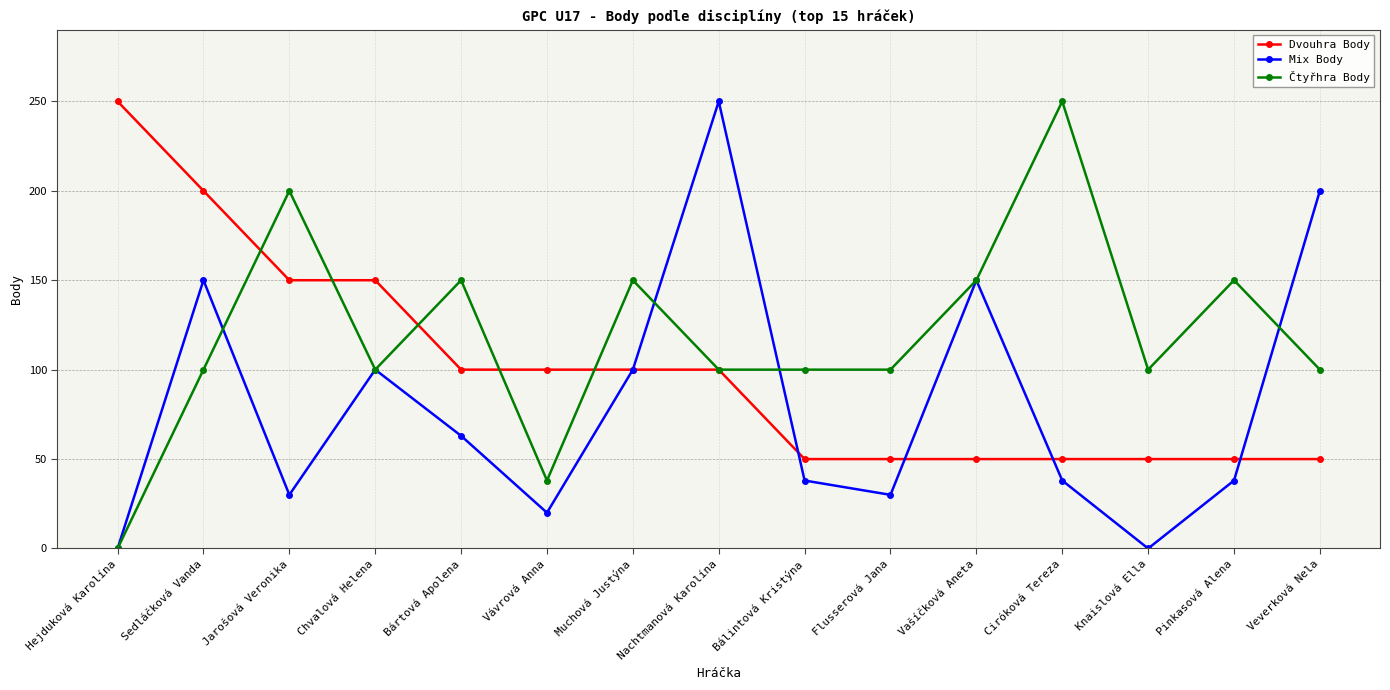

True or false: Mix Body has a value of 100 at Chvalová Helena.

True